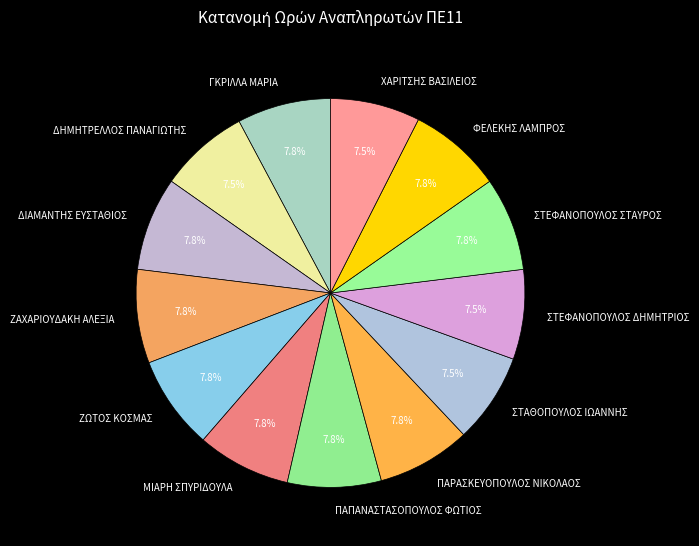

What is the ratio of the value at ΖΑΧΑΡΙΟΥΔΑΚΗ ΑΛΕΞΙΑ to the value at ΜΙΑΡΗ ΣΠΥΡΙΔΟΥΛΑ?

1.0